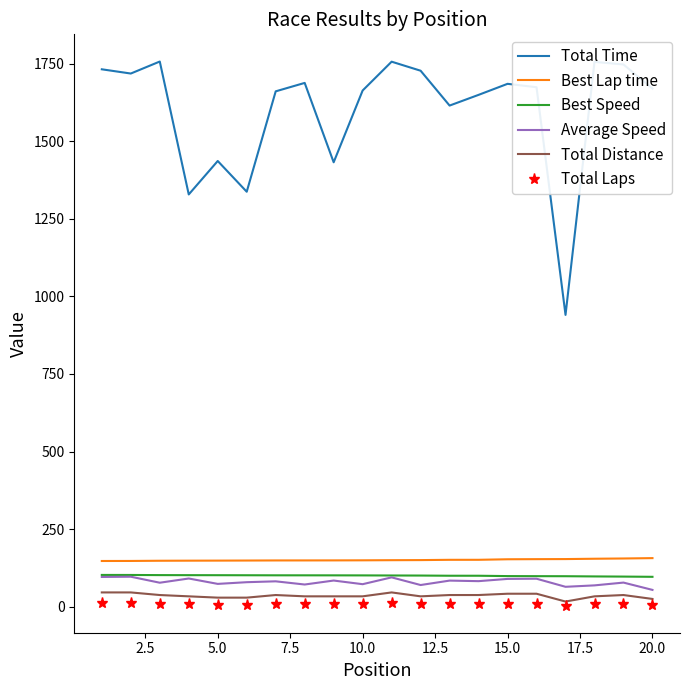

Which series has the largest total across all categories?

Total Time